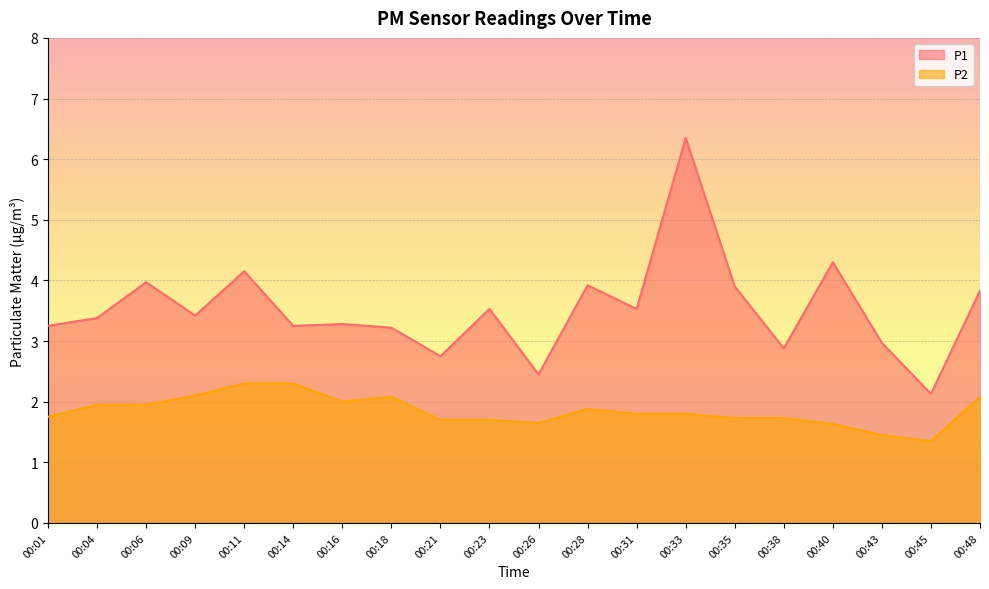

What is the difference between the maximum and minimum values in the P1 series?

4.2